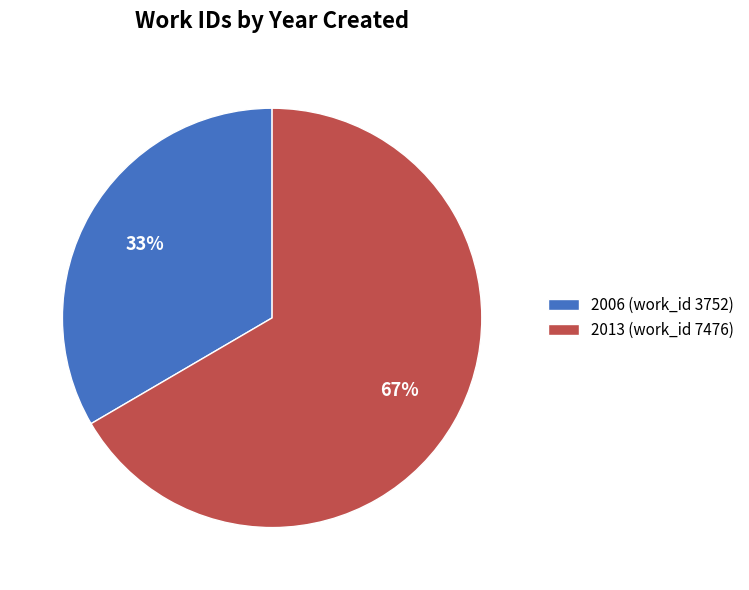

What is the largest slice in the pie chart?

2013 (work_id 7476)